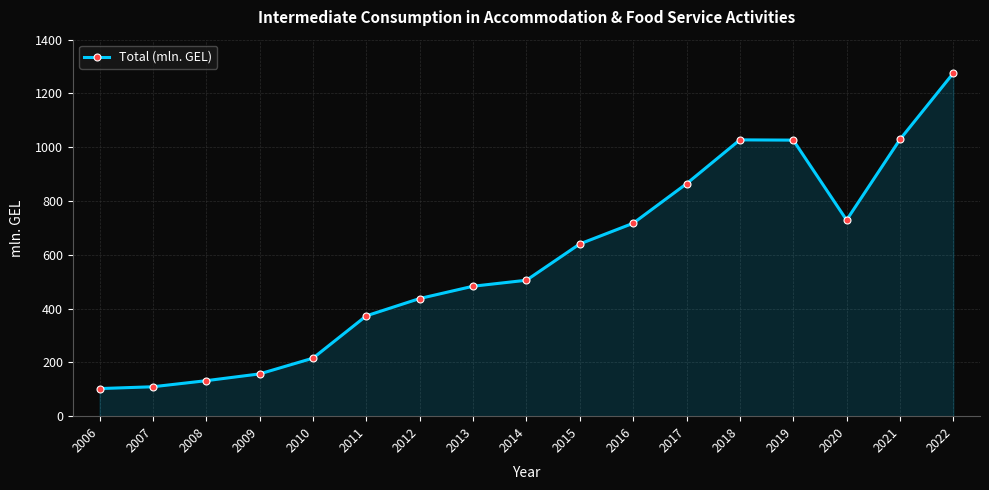

Which category has the highest value across all series?

2022